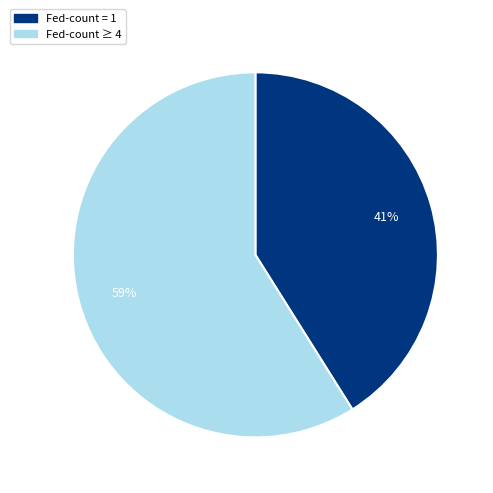

To the nearest percent, what is the difference between the largest and smallest slice percentages?

18%